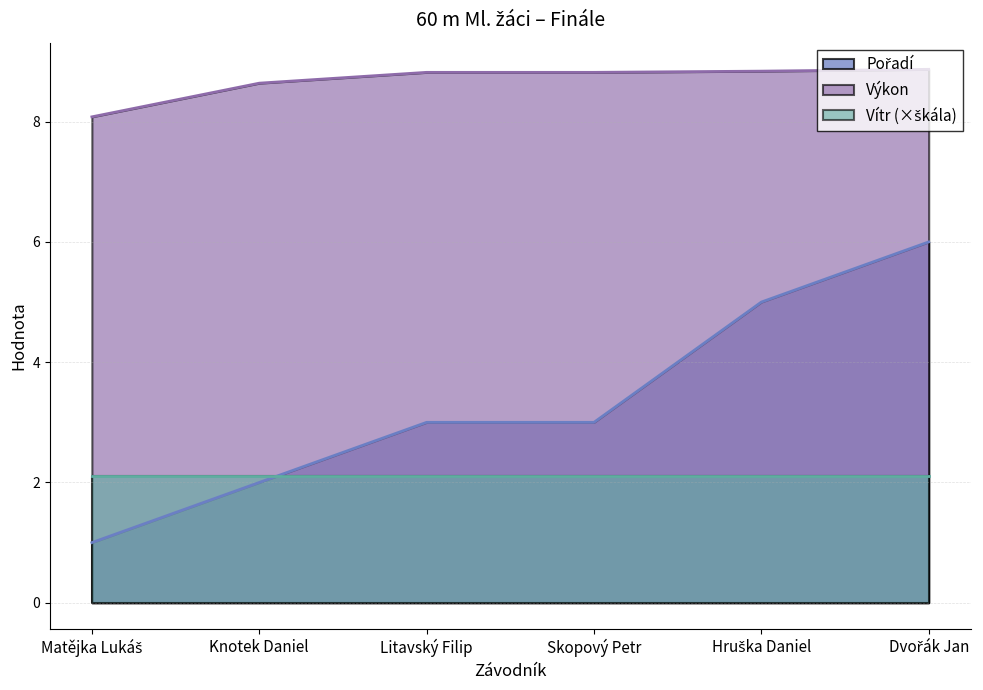

List the labels in order of Výkon value, largest first.

Dvořák Jan, Hruška Daniel, Litavský Filip, Skopový Petr, Knotek Daniel, Matějka Lukáš